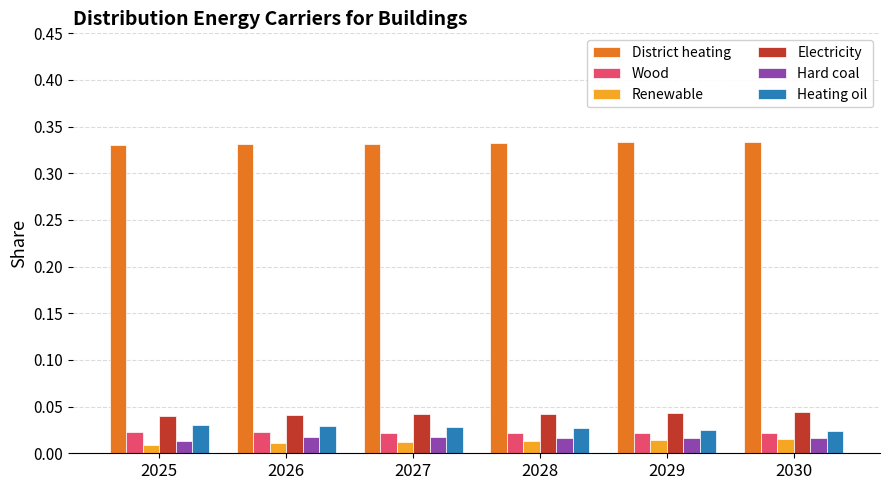

The value of District heating at 2026 is 0.1. True or false?

False